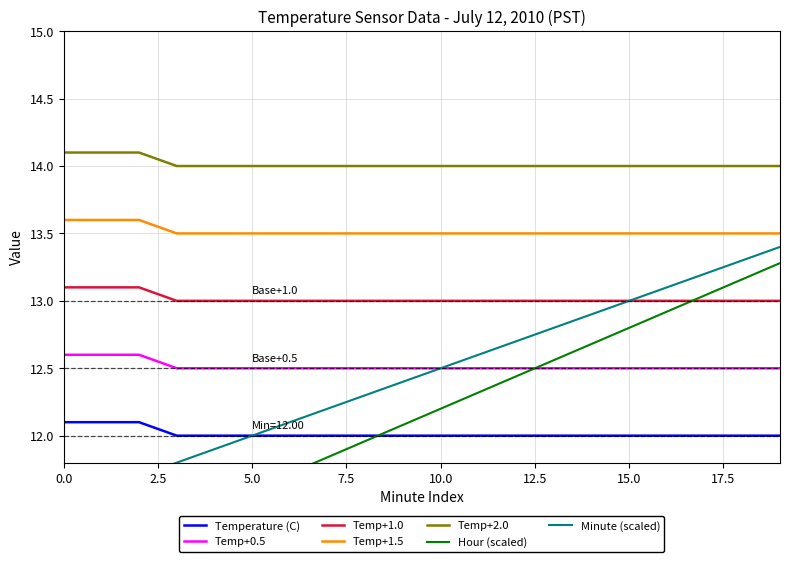

What is the minimum value for Temp+0.5?

12.5